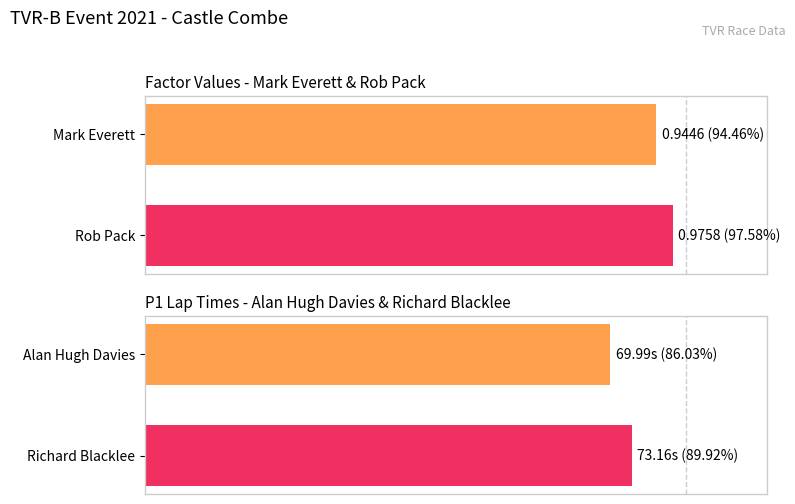

Are the bars horizontal?

Yes